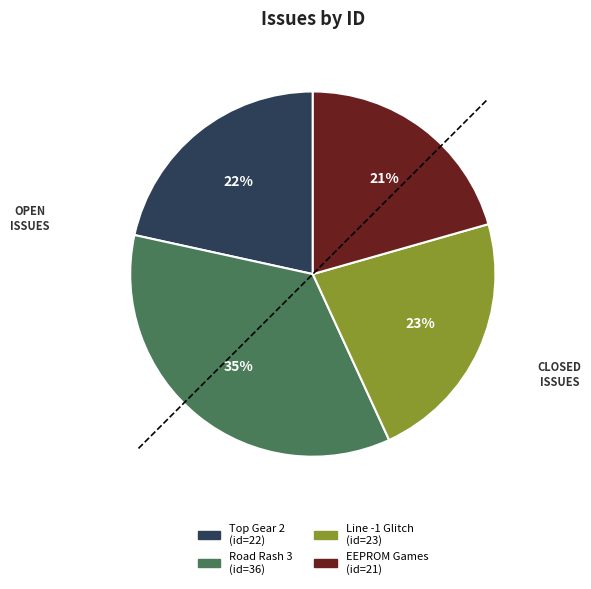

Is there any slice that represents more than half of the pie?

No